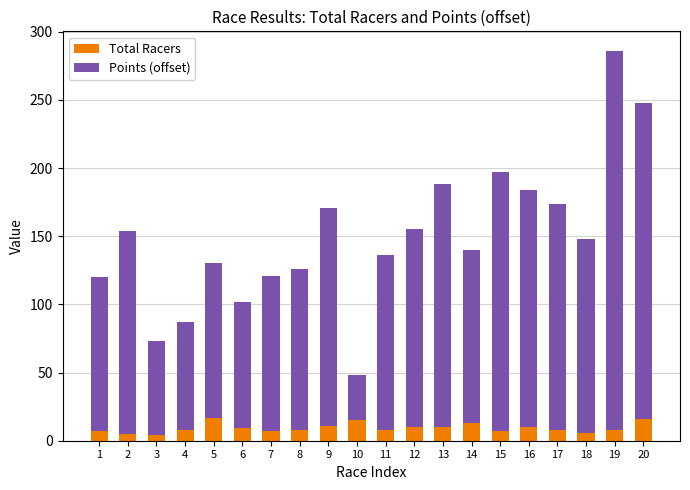

The Total Racers series shows 10 at 12. True or false?

True